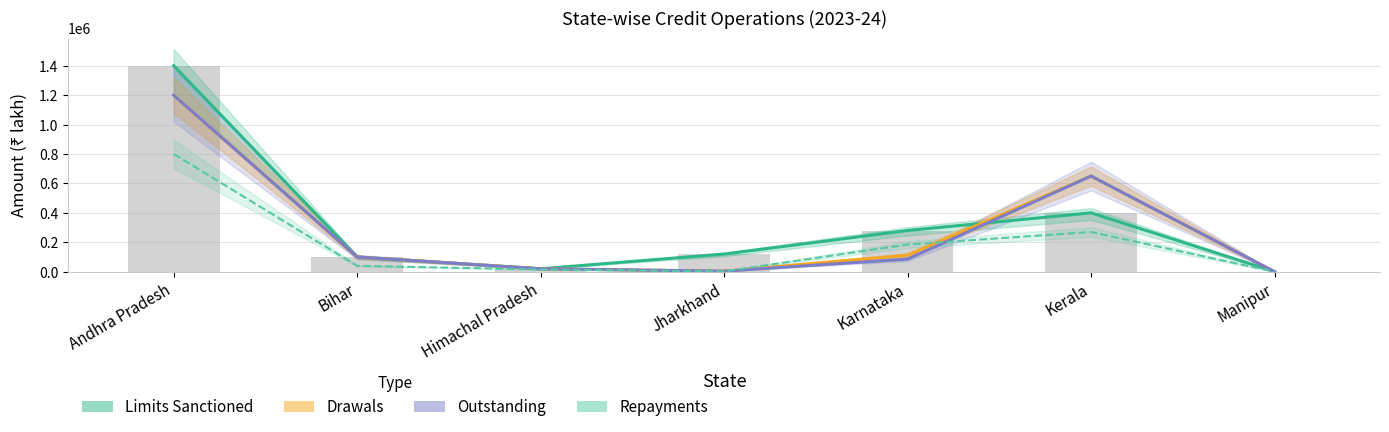

Count the number of data series in this chart.

4